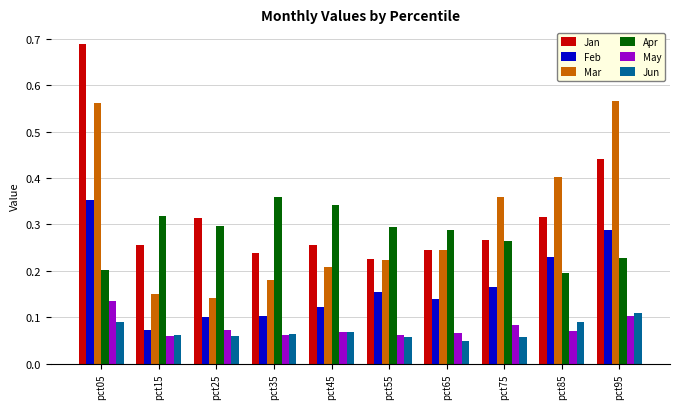

How many Jan values are between 0 and 1?

10